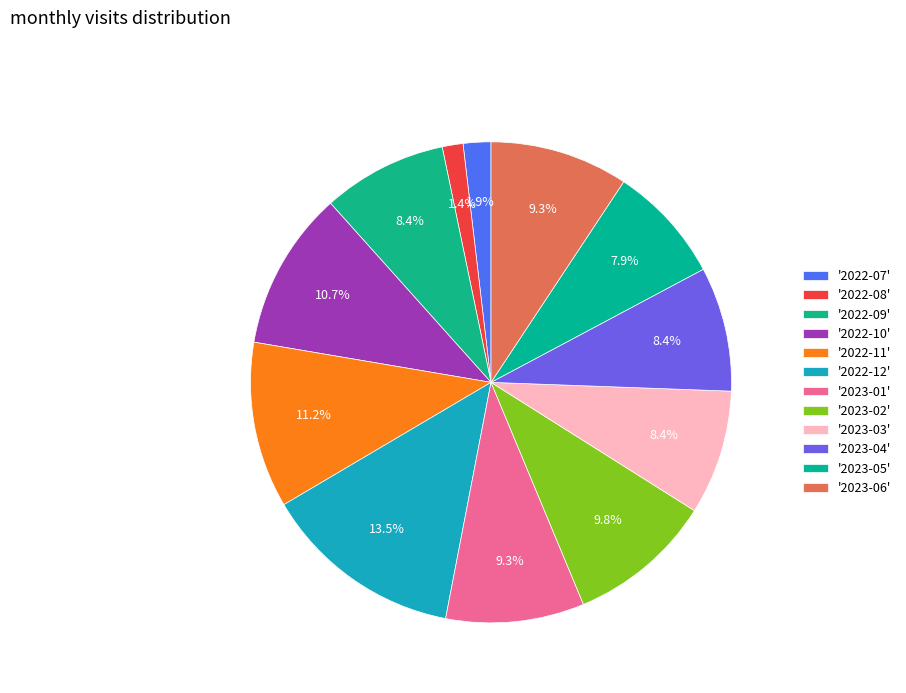

Count the number of slices in the pie.

12